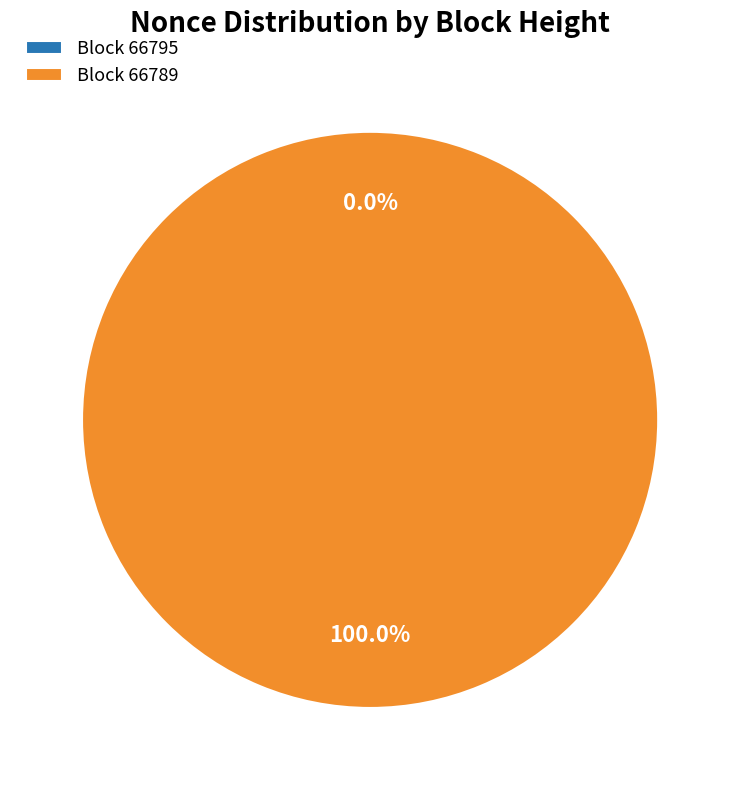

To the nearest percent, what portion does 66789 represent?

100%